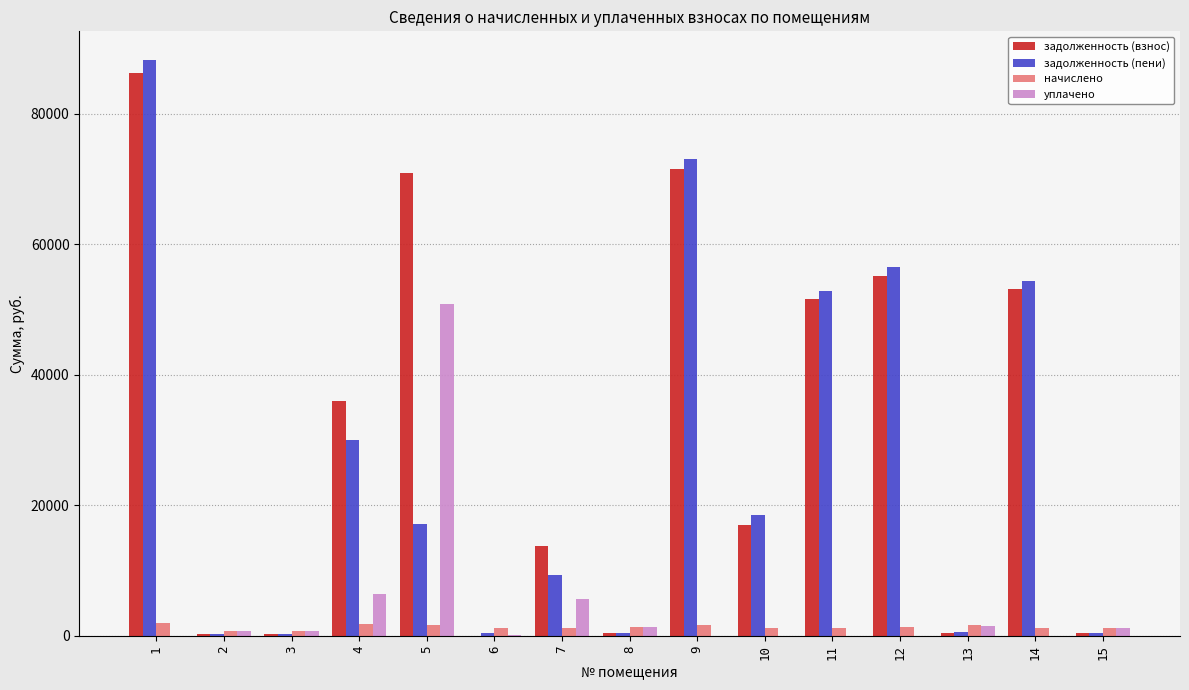

The value of задолженность (взнос) at 4 is 7844.3. True or false?

False